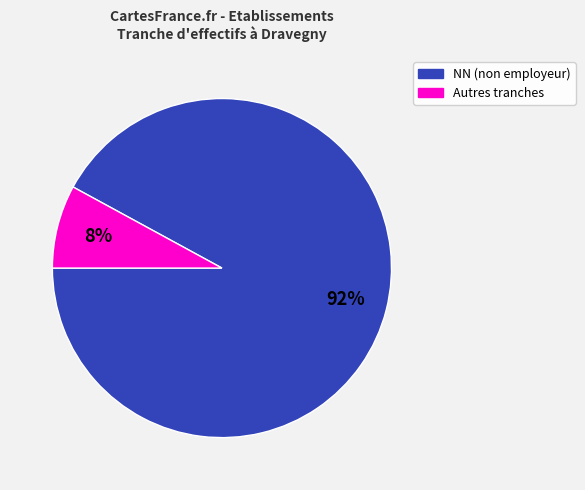

Is there any slice that represents more than half of the pie?

Yes